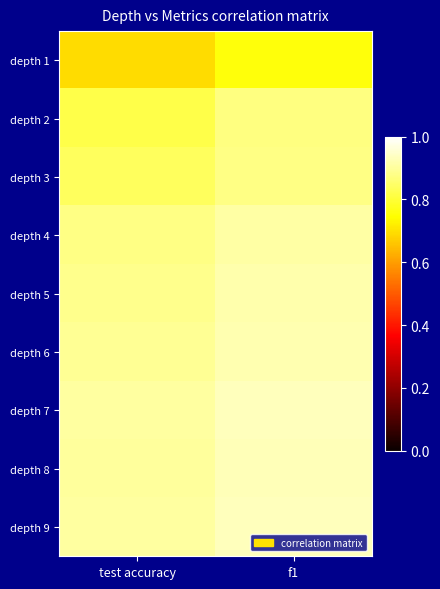

What is the total value across all series at test accuracy?

7.7